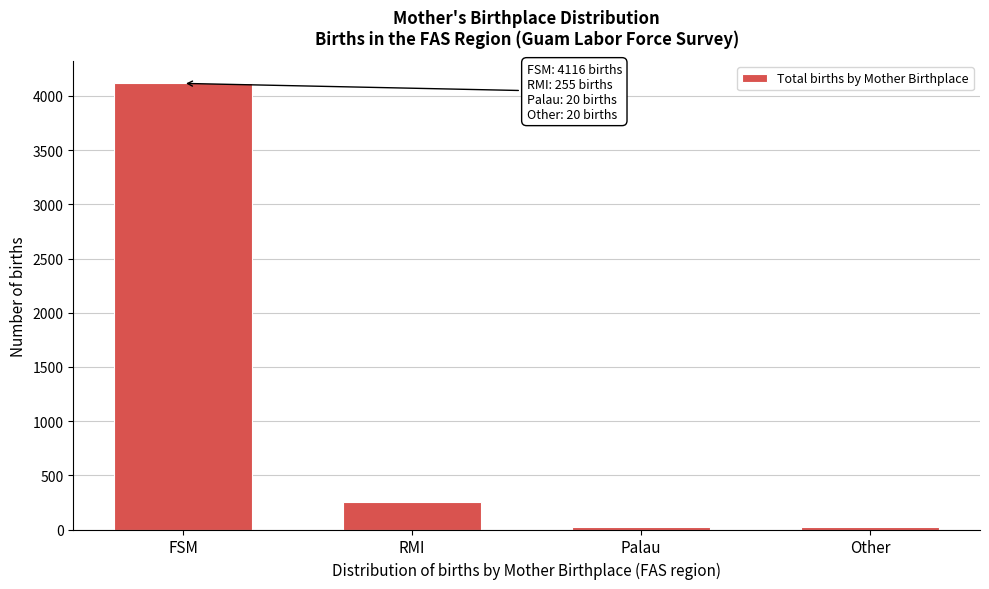

Reading left to right, transcribe all the data shown in this chart.

4116	255	20	20